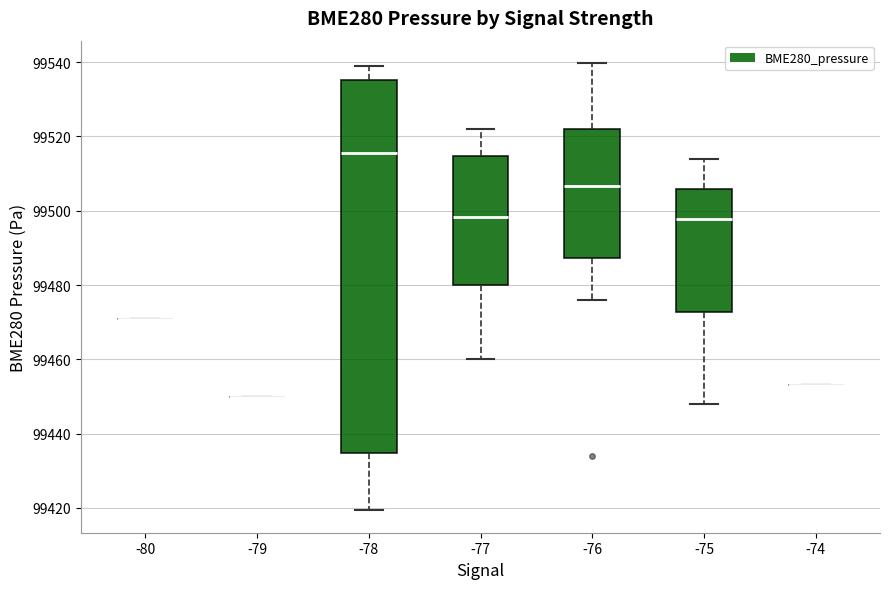

Reading left to right, transcribe this box plot: for each box, give where its median line is, the range the box spans, and where its two whiskers end, as read against the y-axis. The values are not printed on the chart, so give them approximately, as read against the axis.

-80: box collapsed to a line at 99470, whiskers 99470 to 99470
-79: box collapsed to a line at 99450, whiskers 99450 to 99450
-78: median 99516, box 99434 to 99536, whiskers 99420 to 99540
-77: median 99498, box 99480 to 99514, whiskers 99460 to 99522
-76: median 99506, box 99488 to 99522, whiskers 99476 to 99540
-75: median 99498, box 99472 to 99506, whiskers 99448 to 99514
-74: box collapsed to a line at 99454, whiskers 99454 to 99454